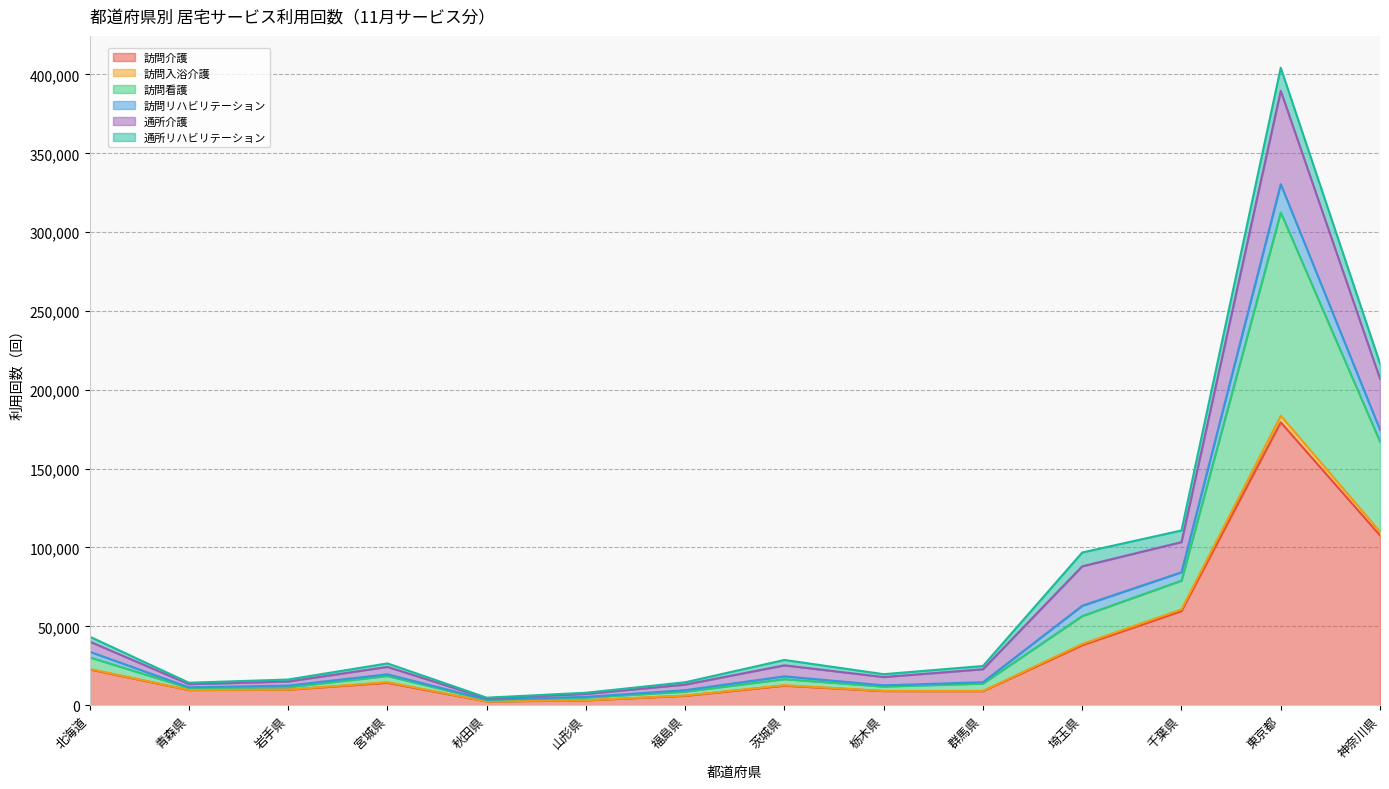

How many lines are shown in the chart?

6